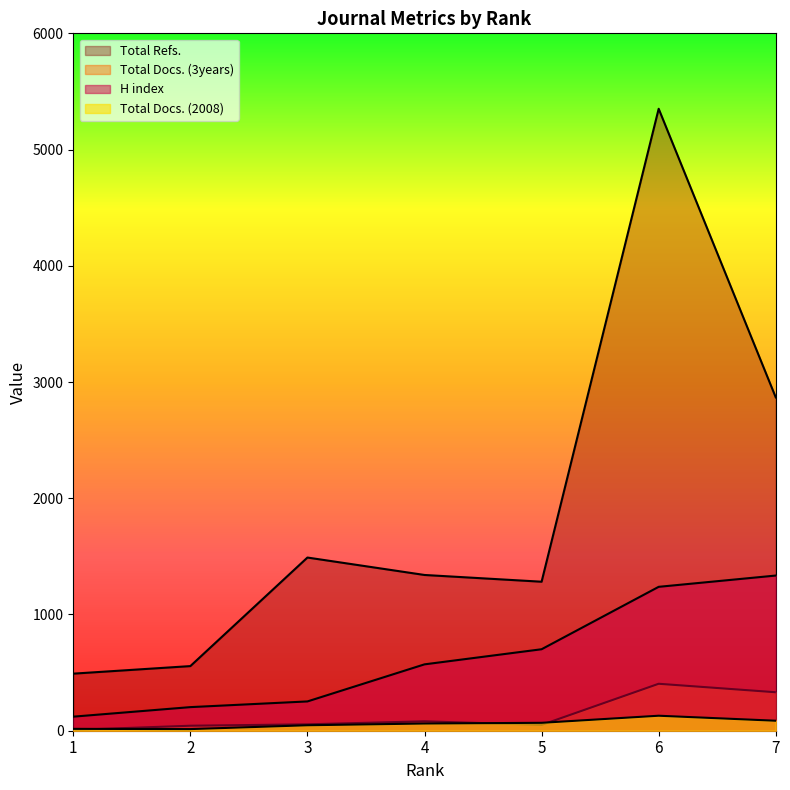

What is the total value across all series at 6?

7122